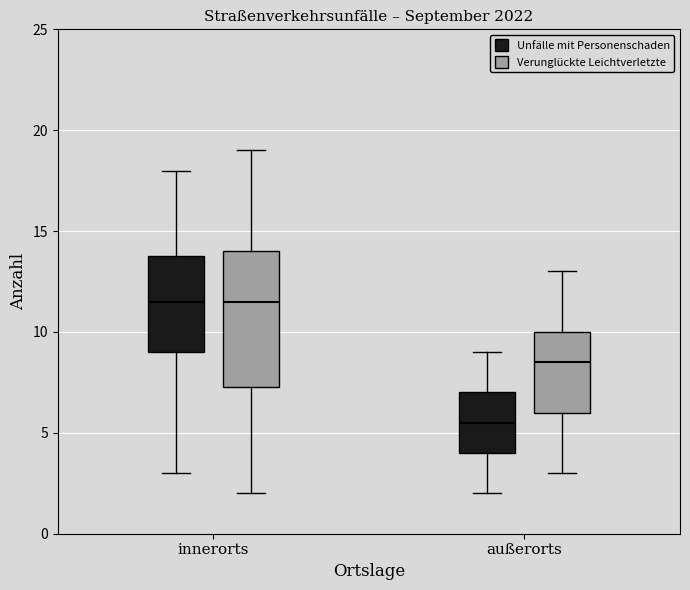

Reading left to right, transcribe this box plot: for each box, give where its median line is, the range the box spans, and where its two whiskers end, as read against the y-axis. The values are not printed on the chart, so give them approximately, as read against the axis.

innerorts (Unfälle mit Personenschaden): median 11.5, box 9.0 to 14.0, whiskers 3.0 to 18.0
innerorts (Verunglückte Leichtverletzte): median 11.5, box 7.5 to 14.0, whiskers 2.0 to 19.0
außerorts (Unfälle mit Personenschaden): median 5.5, box 4.0 to 7.0, whiskers 2.0 to 9.0
außerorts (Verunglückte Leichtverletzte): median 8.5, box 6.0 to 10.0, whiskers 3.0 to 13.0